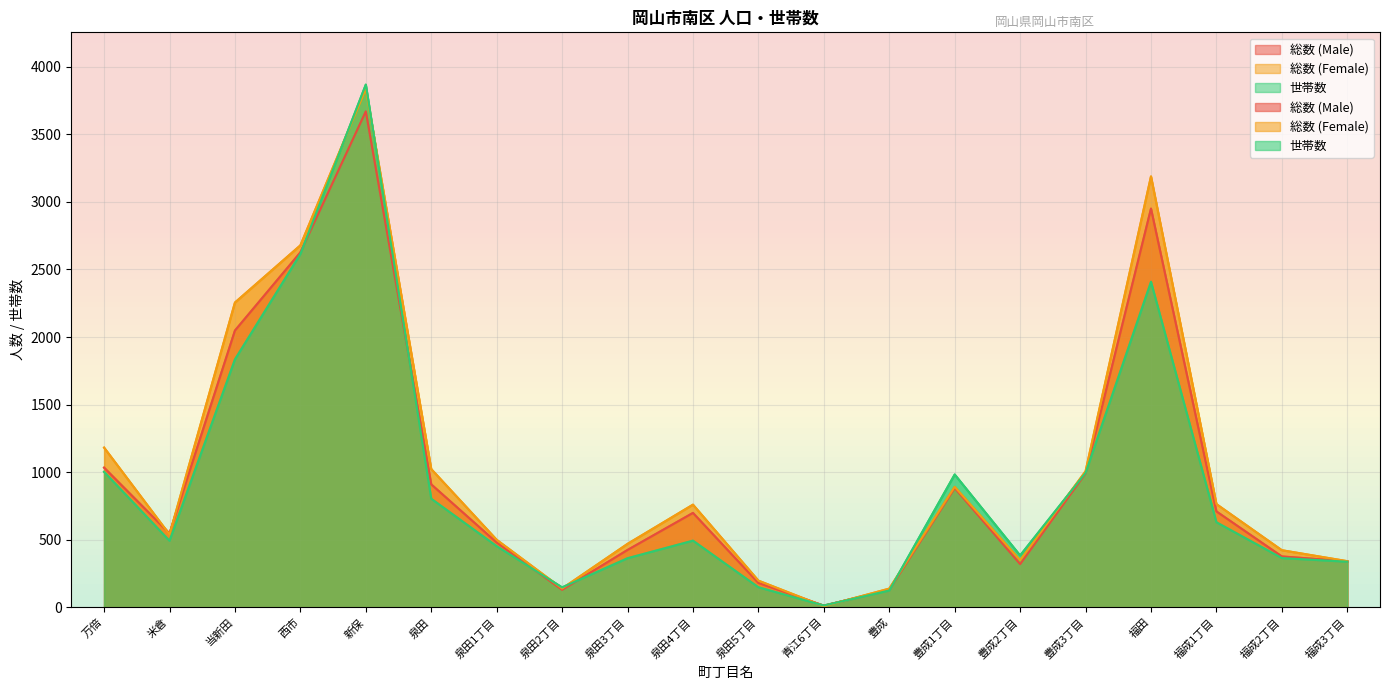

At which label does 世帯数 first exceed 494?

万倍